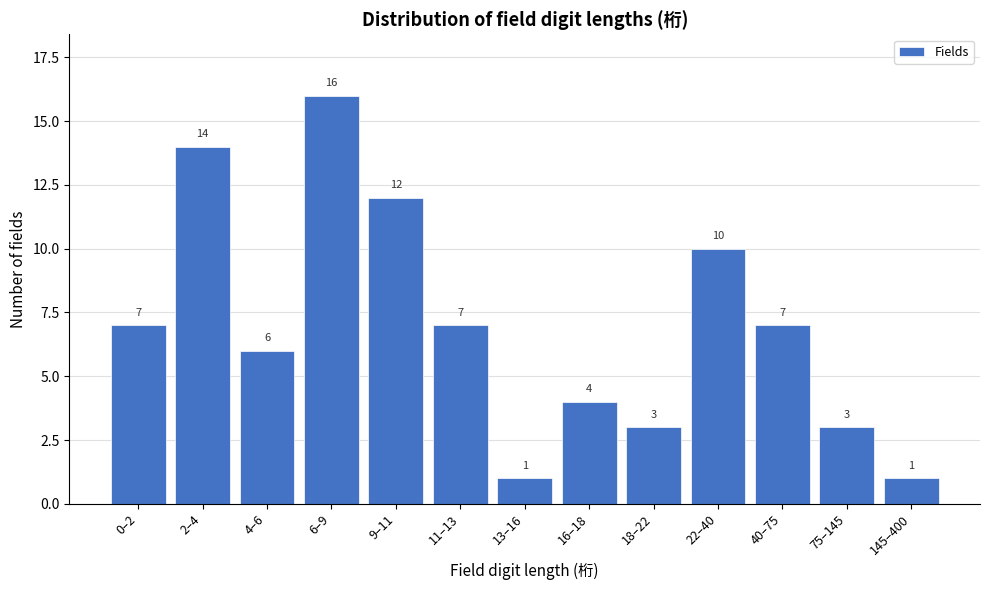

Reading left to right, transcribe all the data shown in this chart.

0–2=7	2–4=14	4–6=6	6–9=16	9–11=12	11–13=7	13–16=1	16–18=4	18–22=3	22–40=10	40–75=7	75–145=3	145–400=1